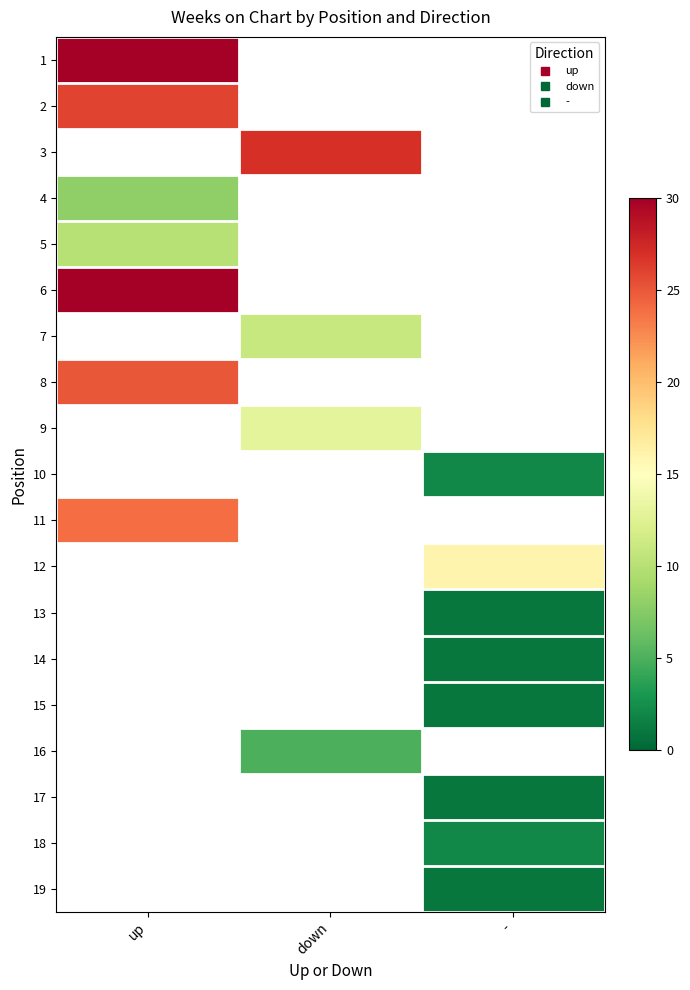

Is it true that 12 equals 16.0 at -?

True